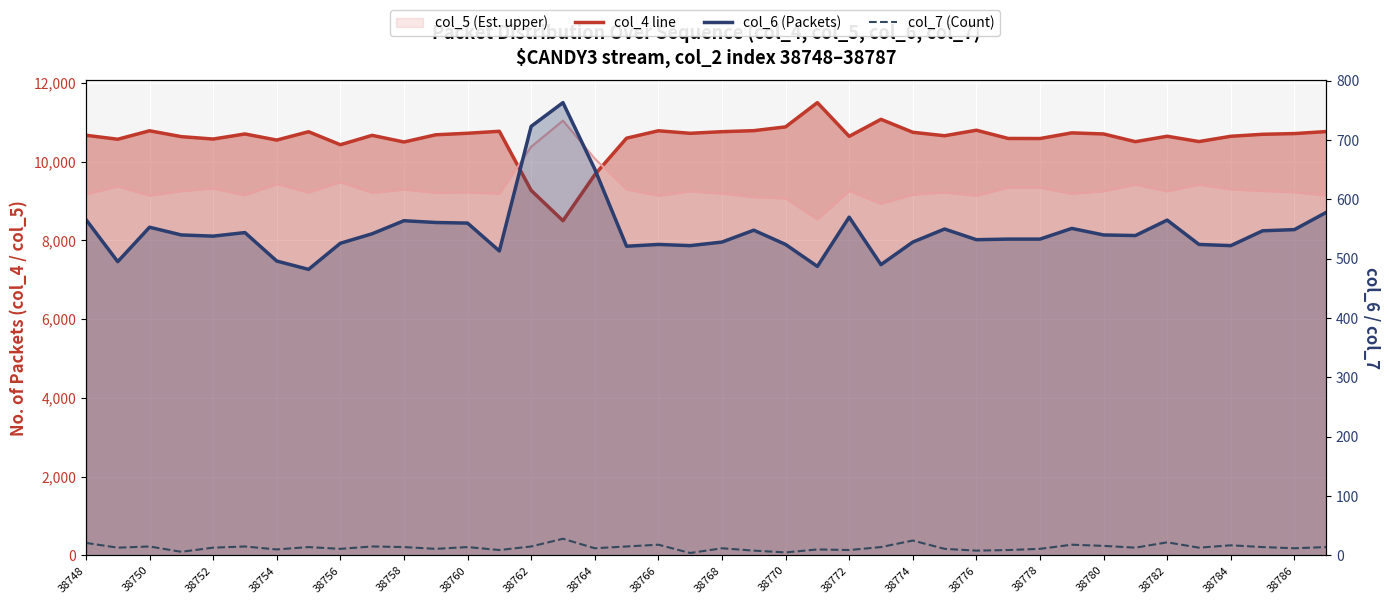

How many data points in col_5_line are less than 9246?

20